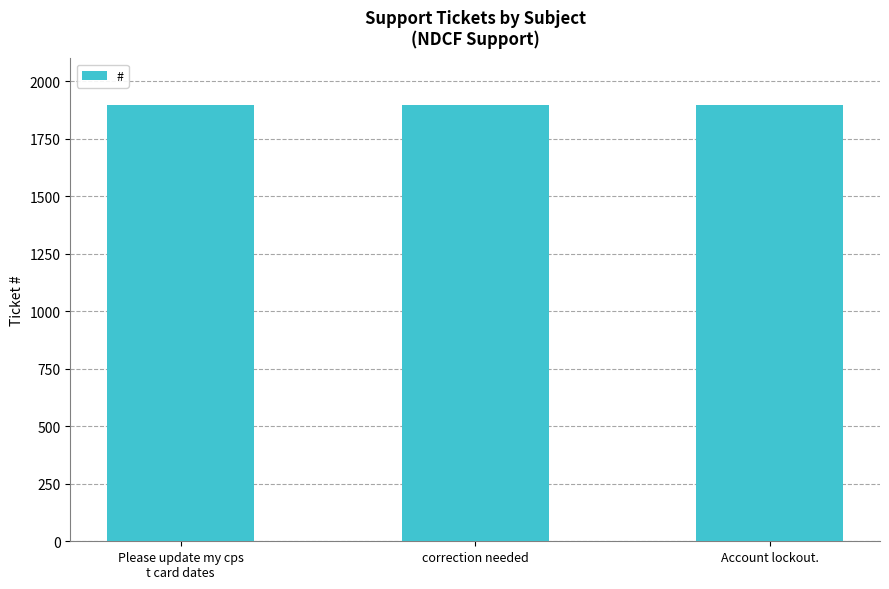

What is the change in value from correction needed to Account lockout.?

-1